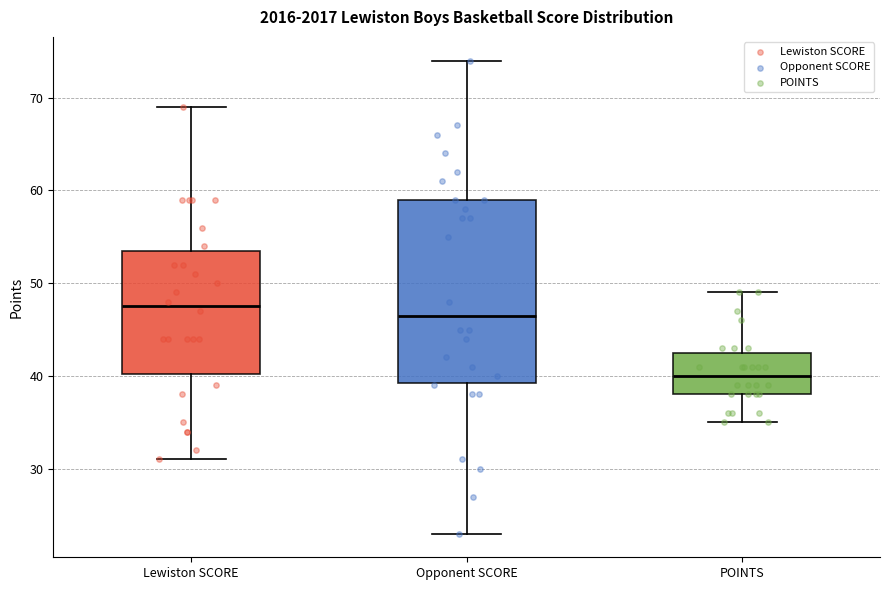

Where is the lower edge of the box for Opponent SCORE on the y-axis? The values are not printed on the chart, so give them approximately, as read against the axis.

39